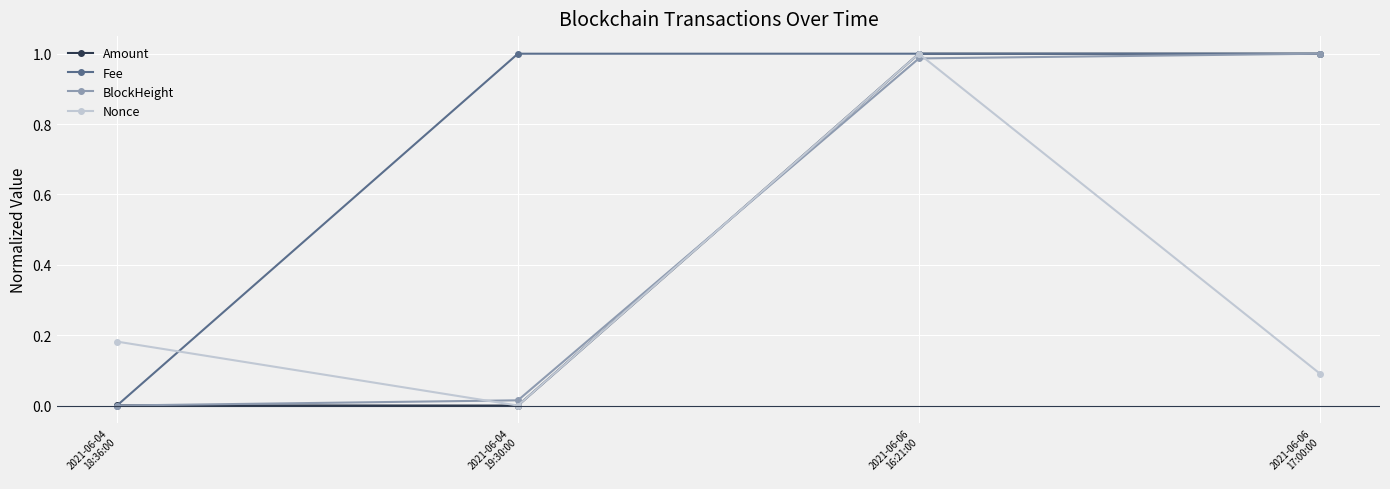

In Nonce, how many points are lower than both neighbors (excluding endpoints)?

1